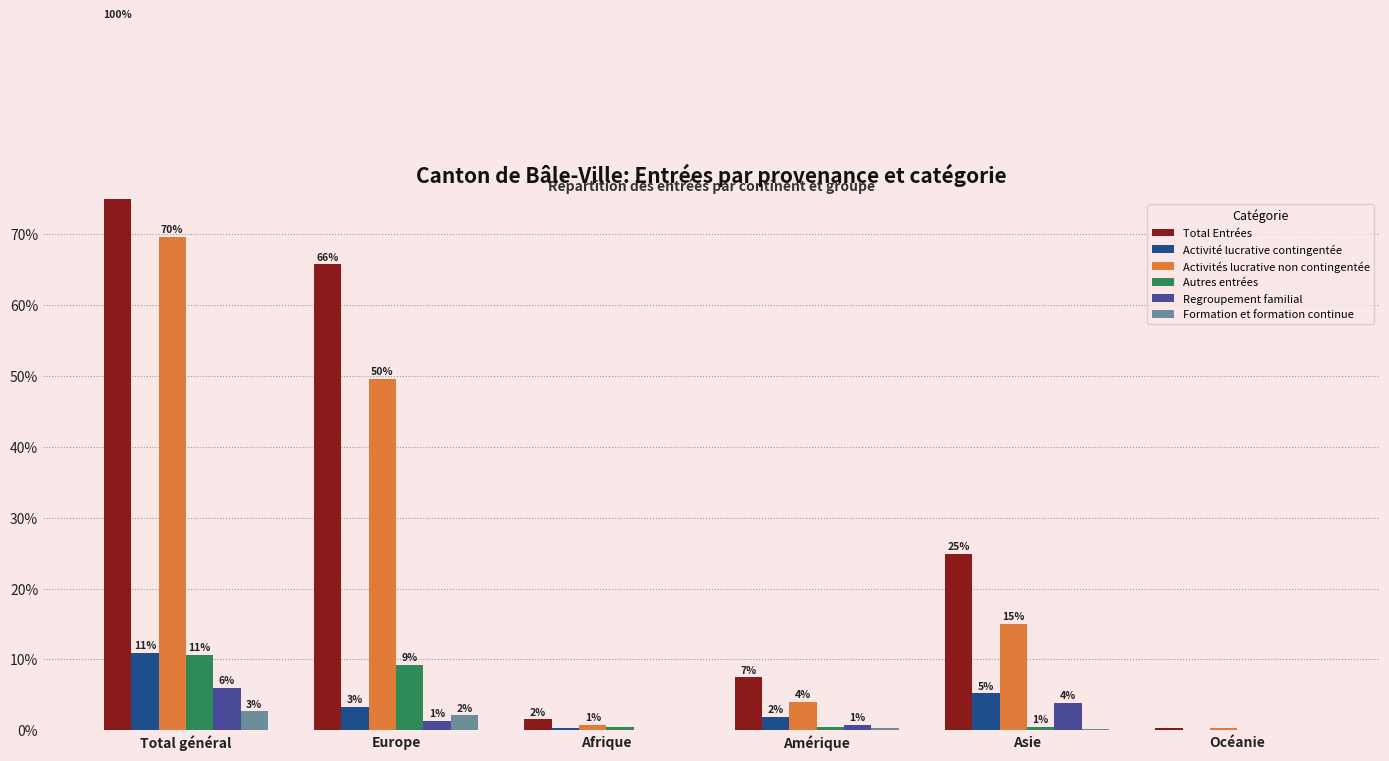

Is the value of Formation et formation continue at Amérique greater than the value of Activités lucrative non contingentée at Asie?

No